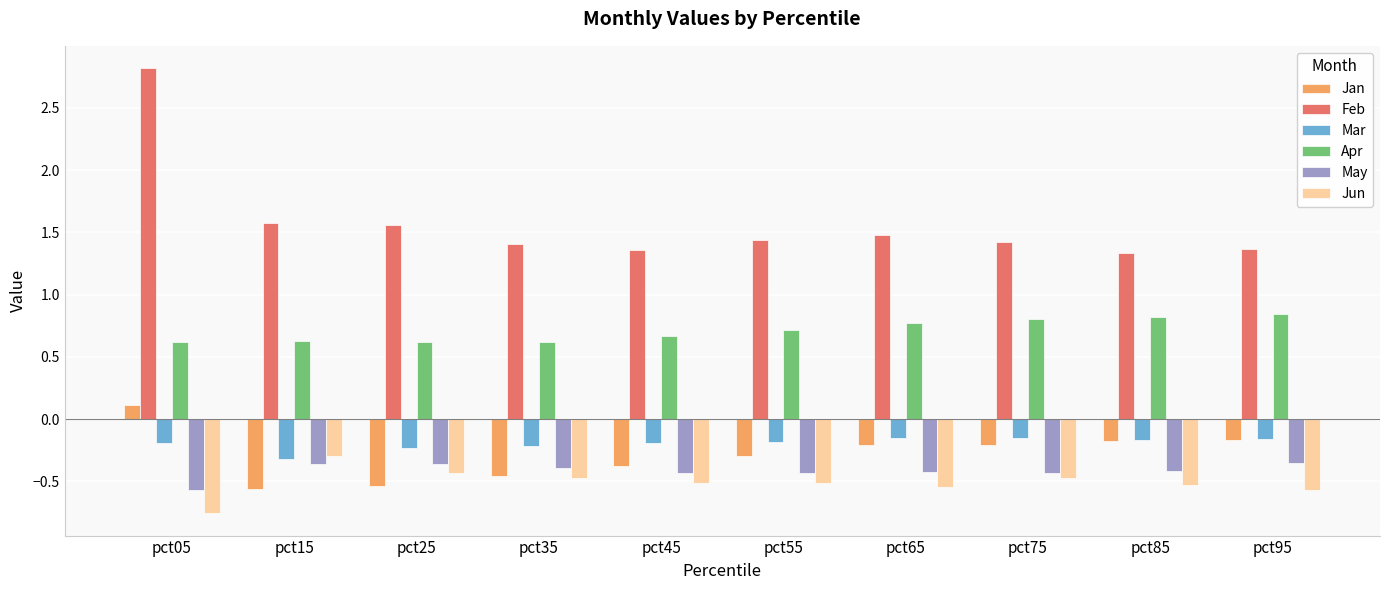

Where does the Jan series first go above 0?

pct05